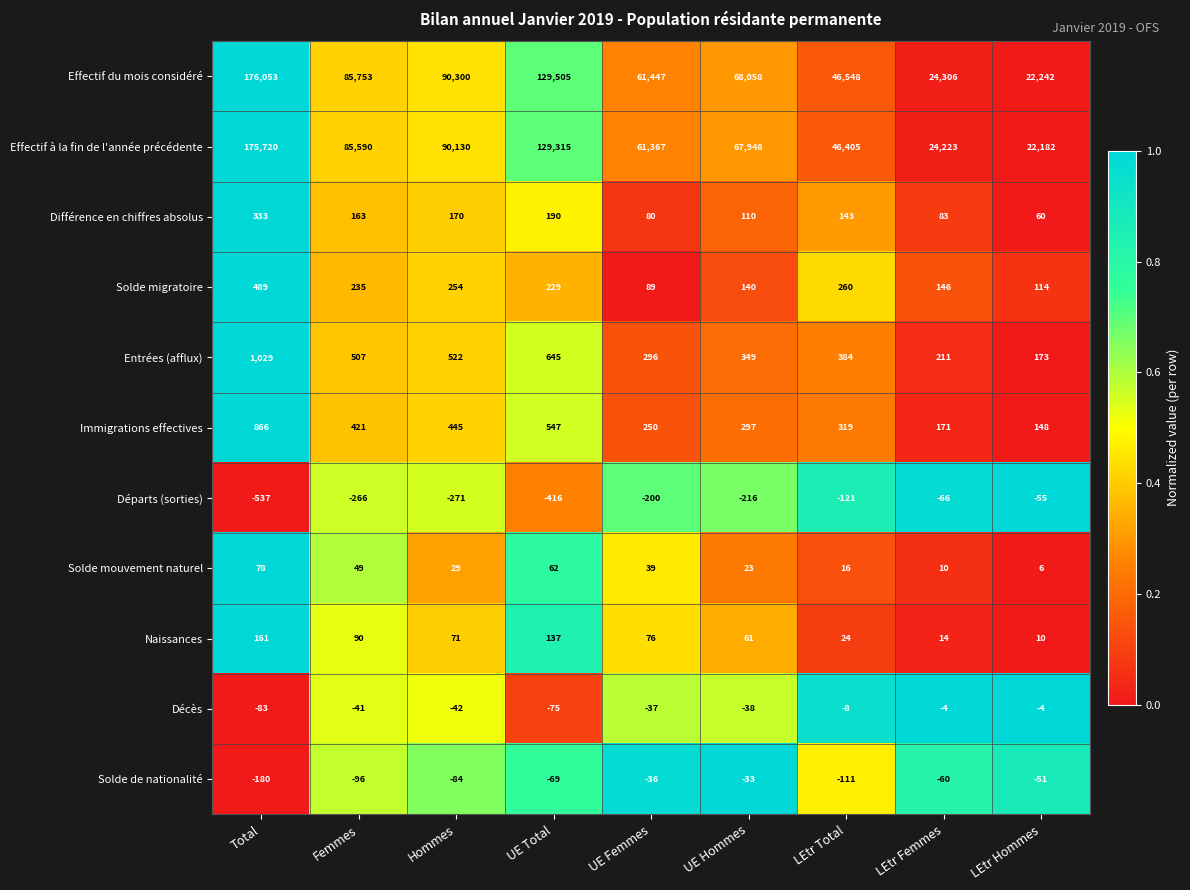

What is the difference between the Effectif à la fin de l'année précédente values at Total and UE Femmes?

114353